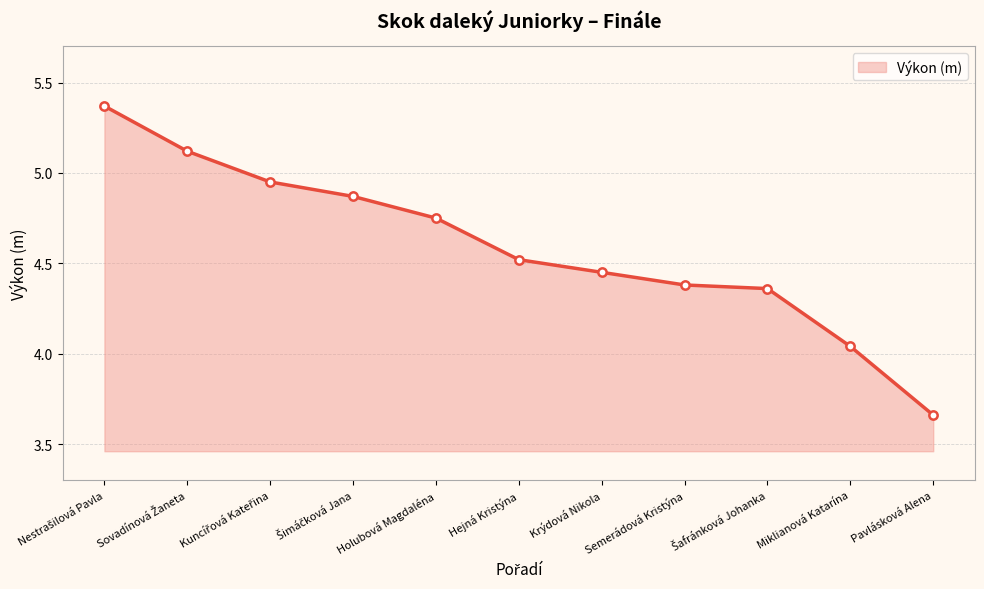

Approximately how many times larger is the value at Semerádová Kristýna compared to Krýdová Nikola?

1.0